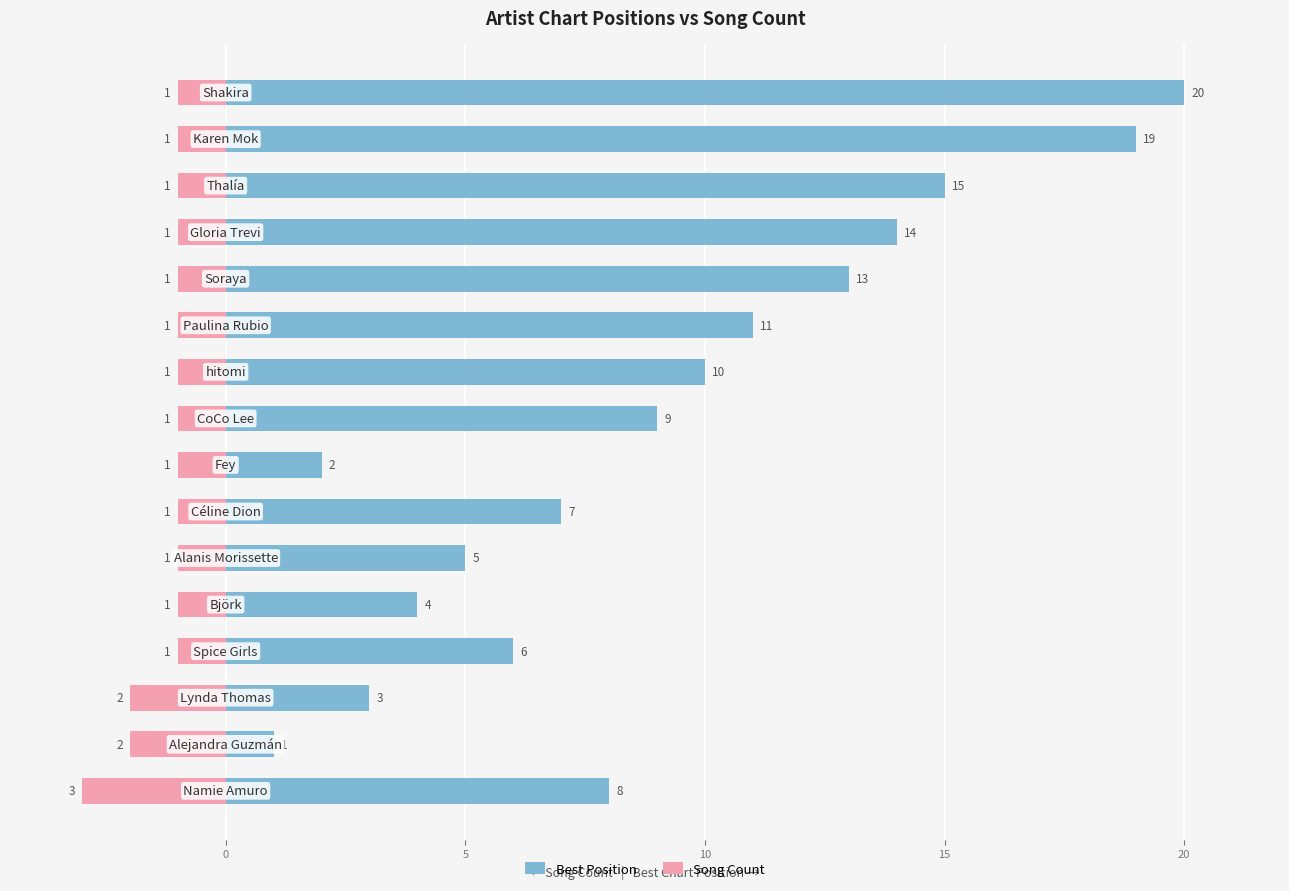

Read the Song Count value at 7.

-1